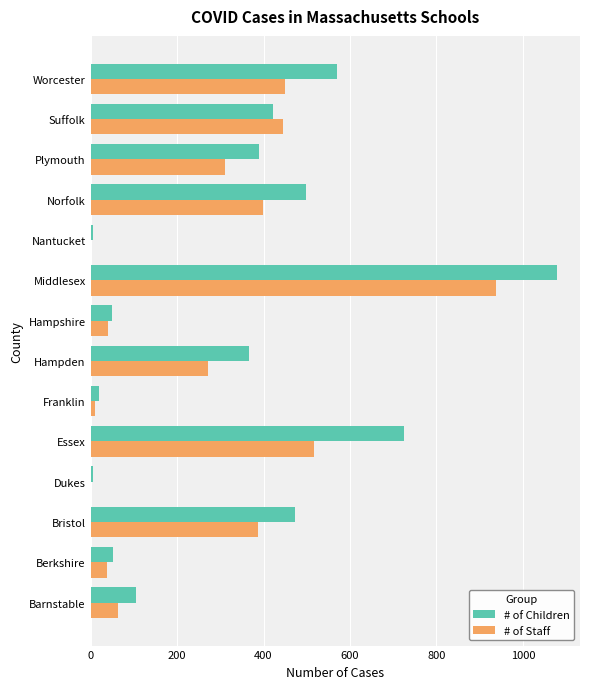

The # of Children series shows 264 at Norfolk. True or false?

False